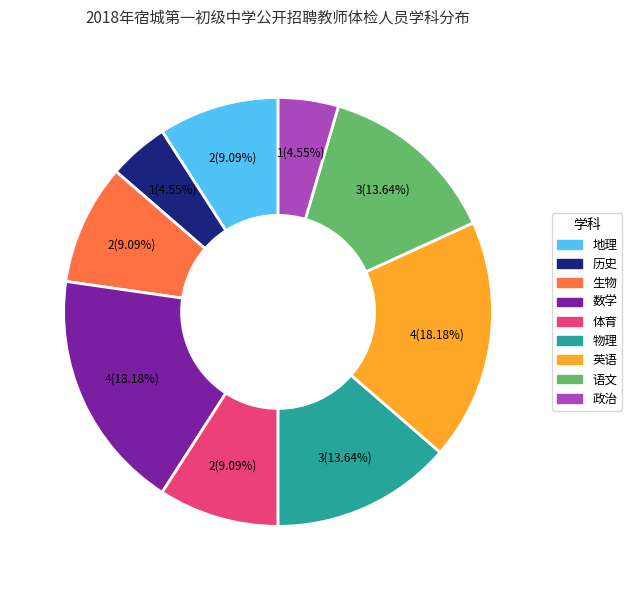

Is 数学 the majority of the pie?

No